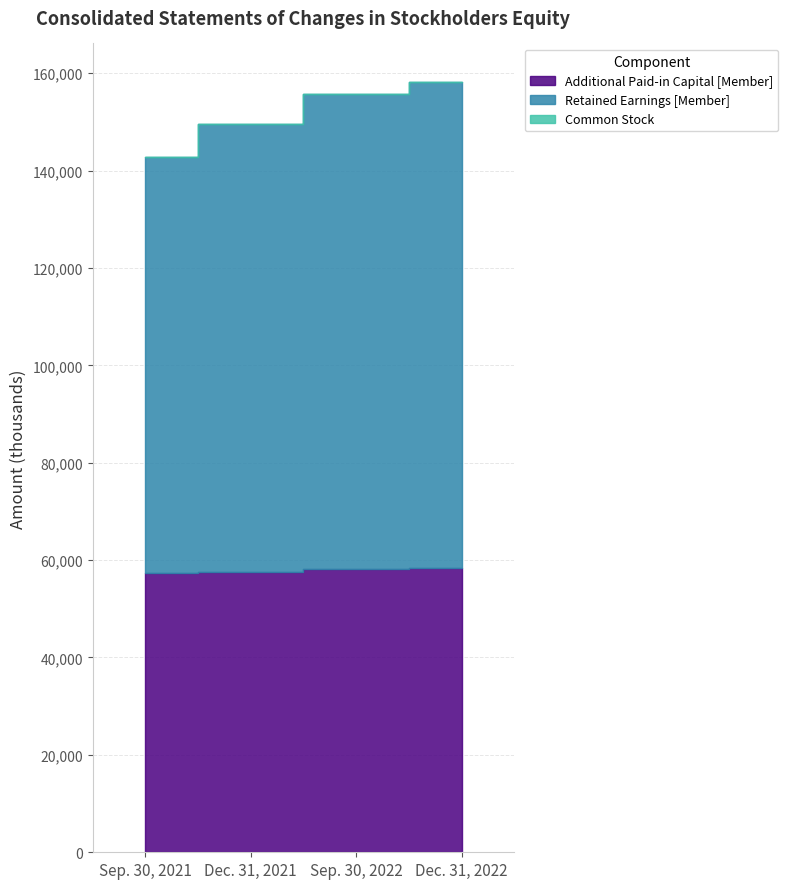

The value of Retained Earnings [Member] at Sep. 30, 2021 is 85419. True or false?

True